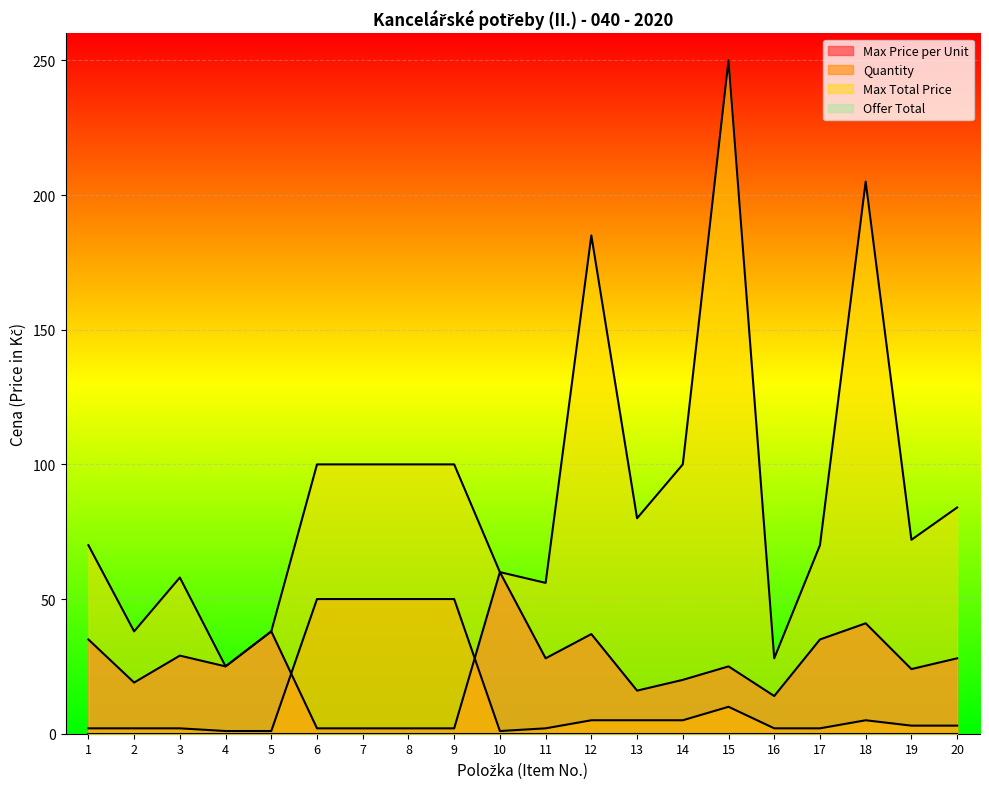

Which category has the highest value in the Max Total Price series?

15